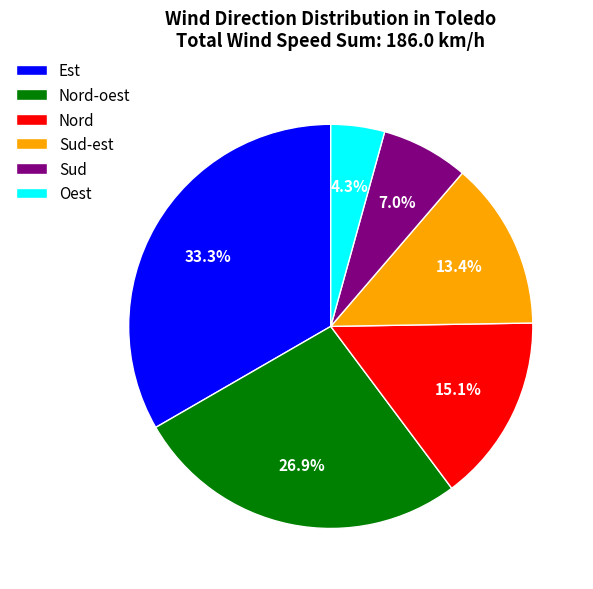

Rank the categories by value from lowest to highest.

Oest, Sud, Sud-est, Nord, Nord-oest, Est